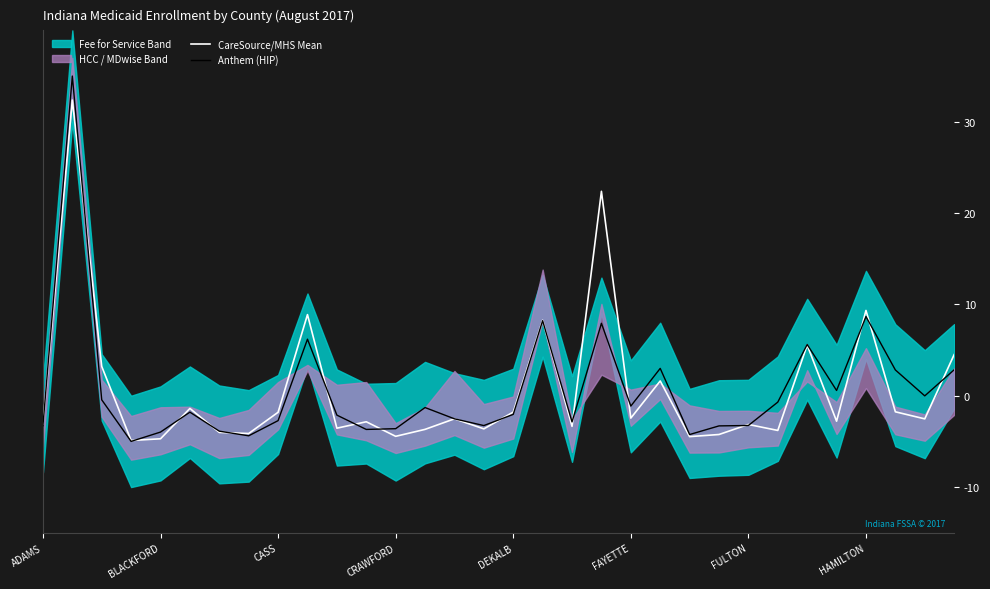

Does the chart have visible grid lines?

No